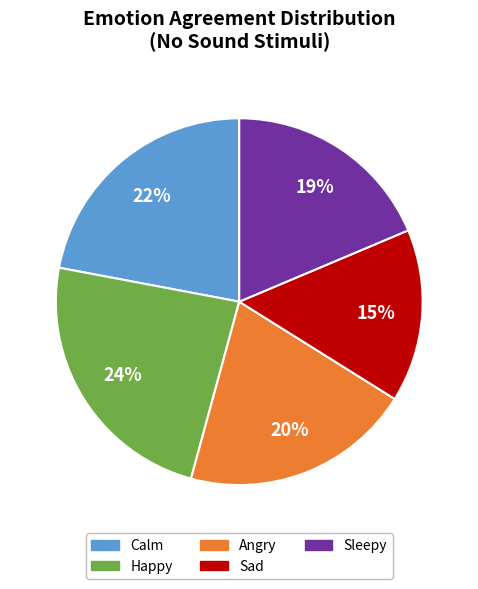

To the nearest percent, what percentage of the pie is Happy?

24%